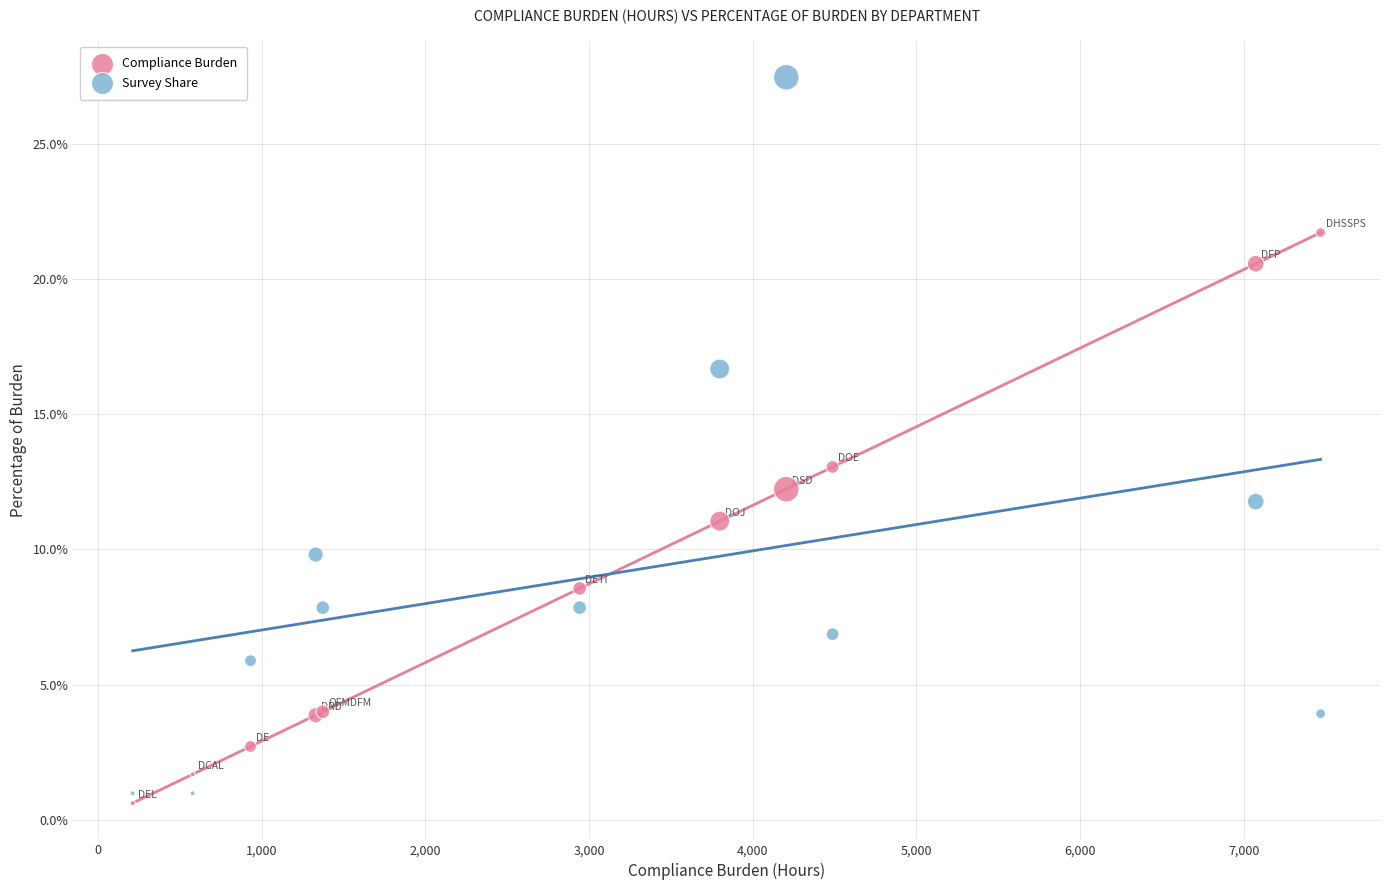

What are all the series names shown in the legend?

Compliance Burden, Survey Share